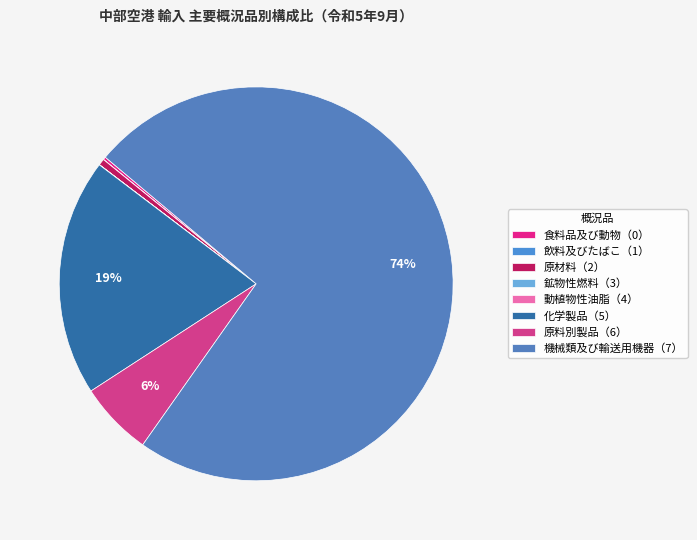

What percentage is the 原材料（2） slice, to the nearest percent?

1%